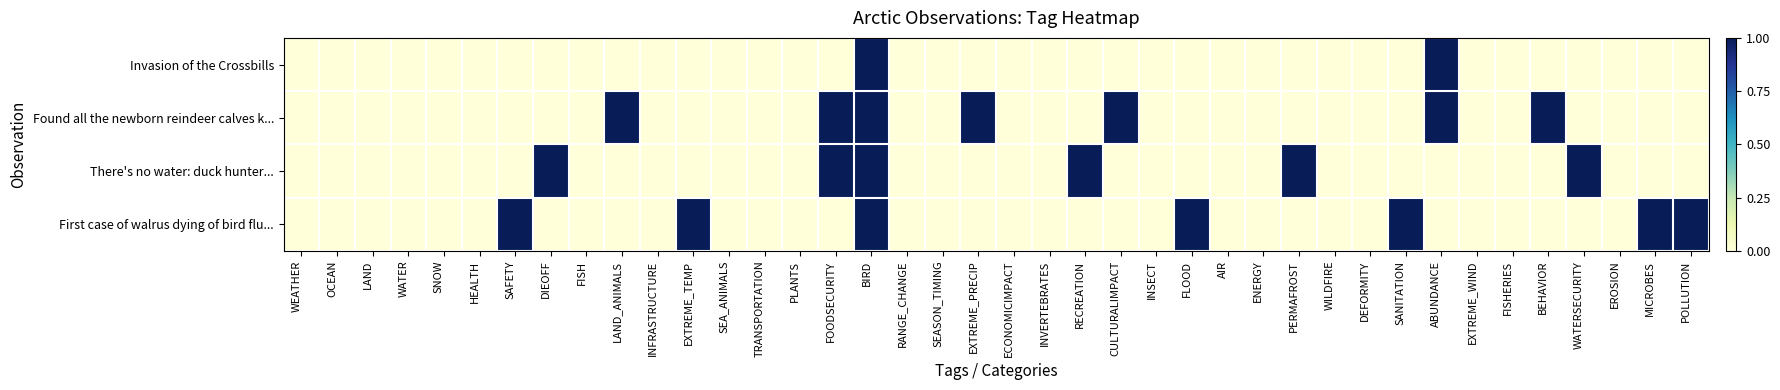

At which category is the sum across all series the highest?

BIRD